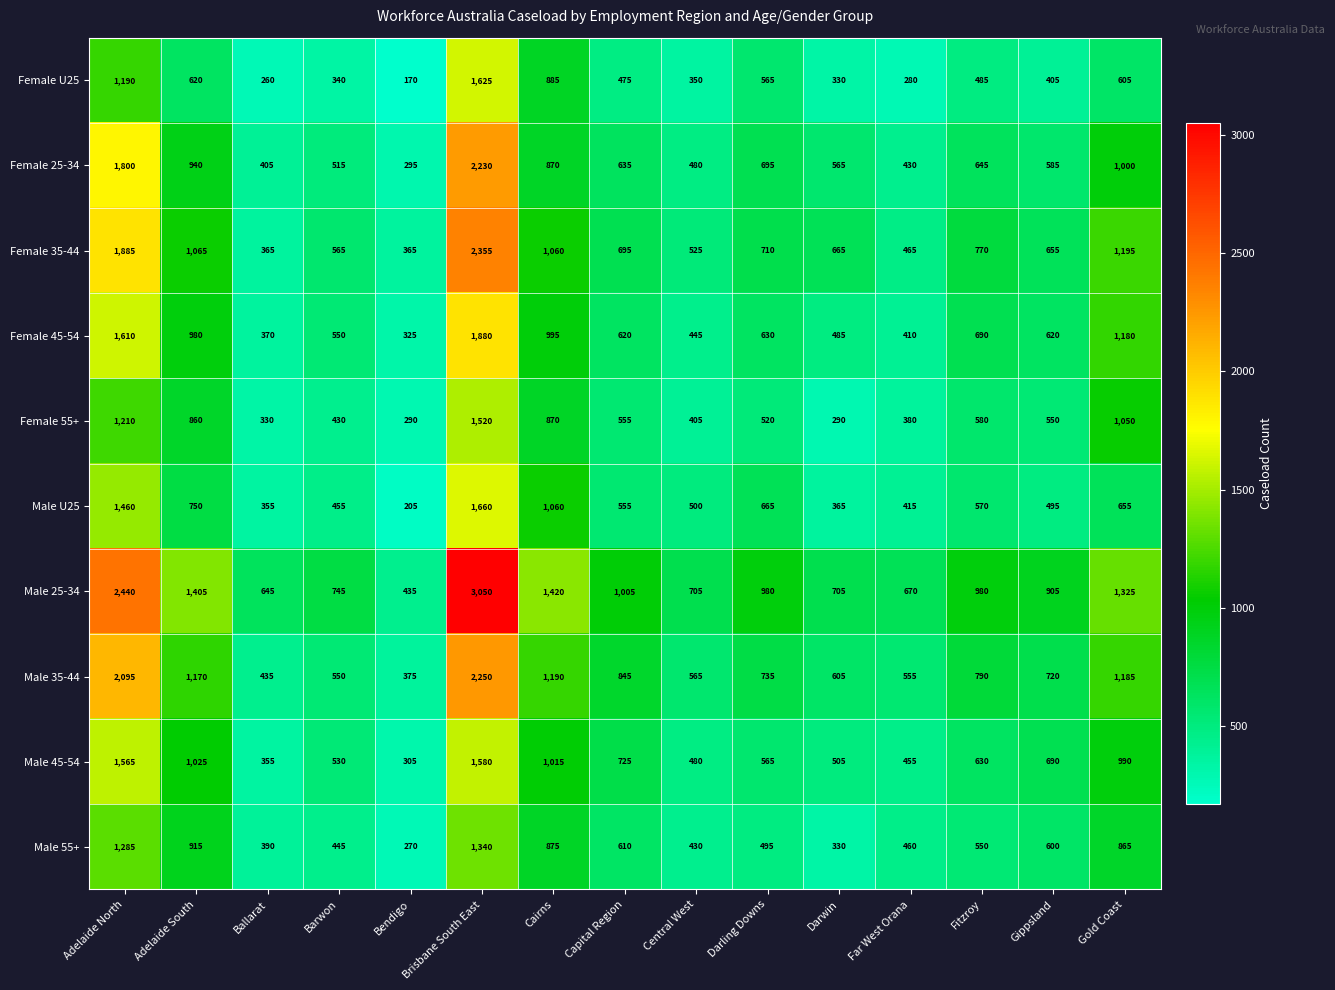

At how many categories does at least one series exceed 1309?

5